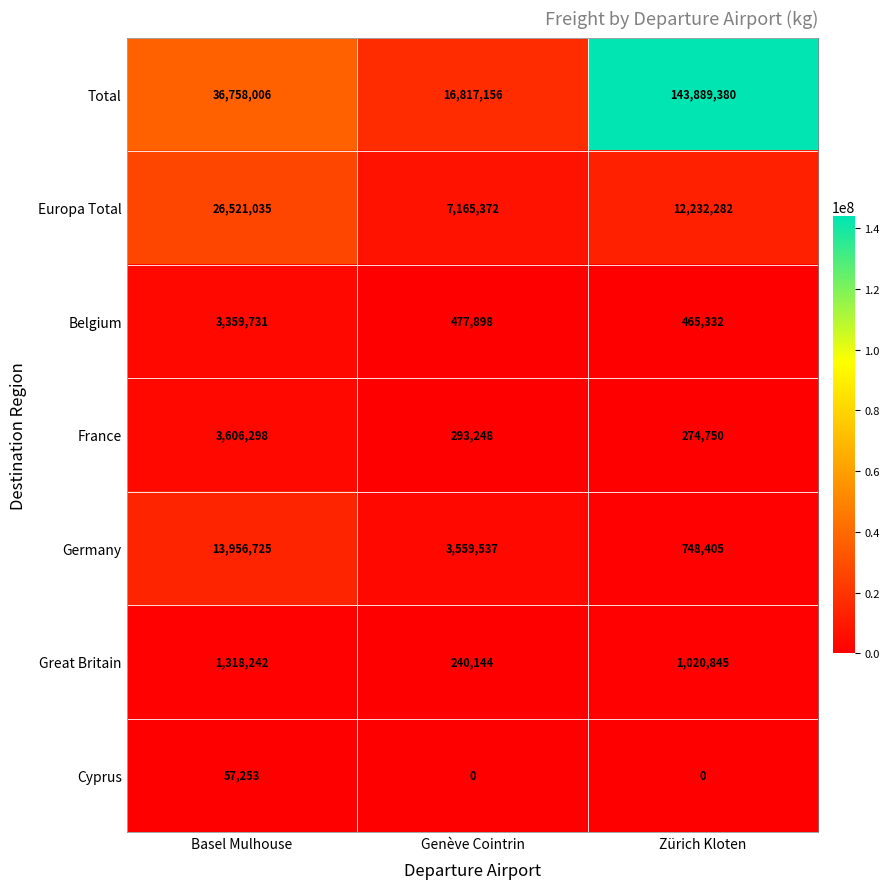

How many categories are shown in the chart?

3